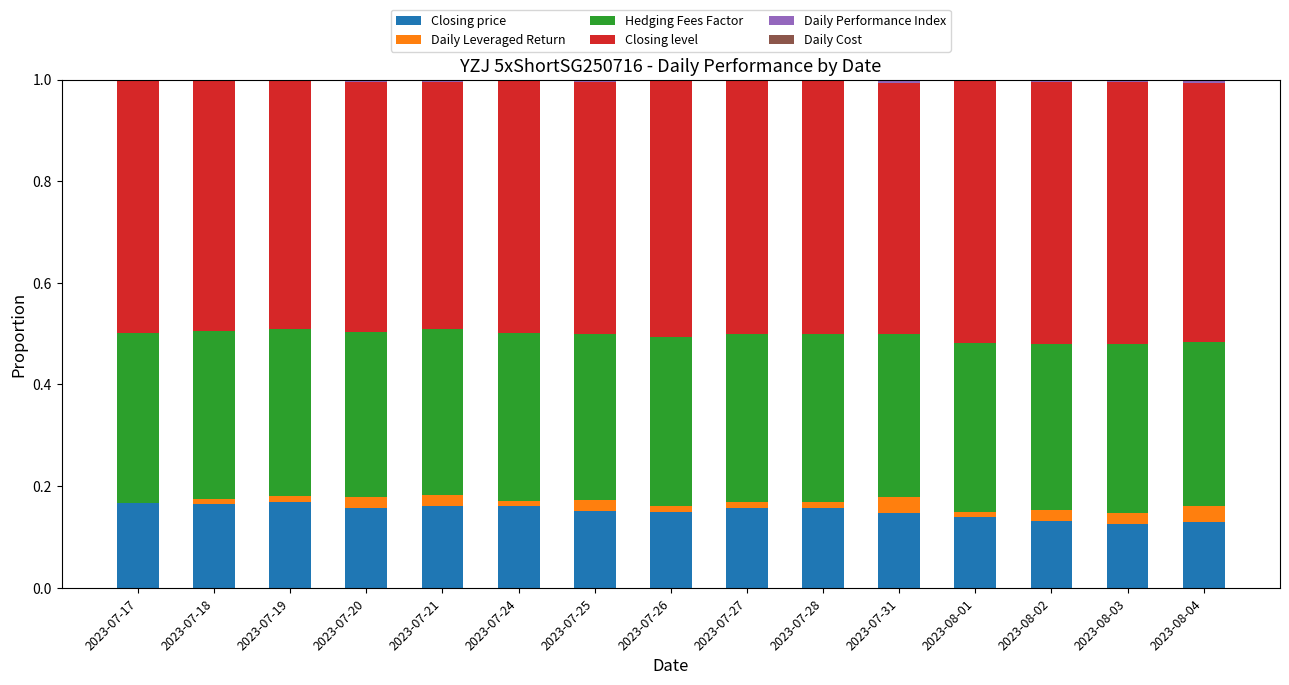

Rank the categories by Daily Leveraged Return value from lowest to highest.

2023-07-17, 2023-08-01, 2023-07-19, 2023-07-26, 2023-07-27, 2023-07-28, 2023-07-18, 2023-07-24, 2023-08-02, 2023-08-03, 2023-07-21, 2023-07-25, 2023-07-20, 2023-08-04, 2023-07-31